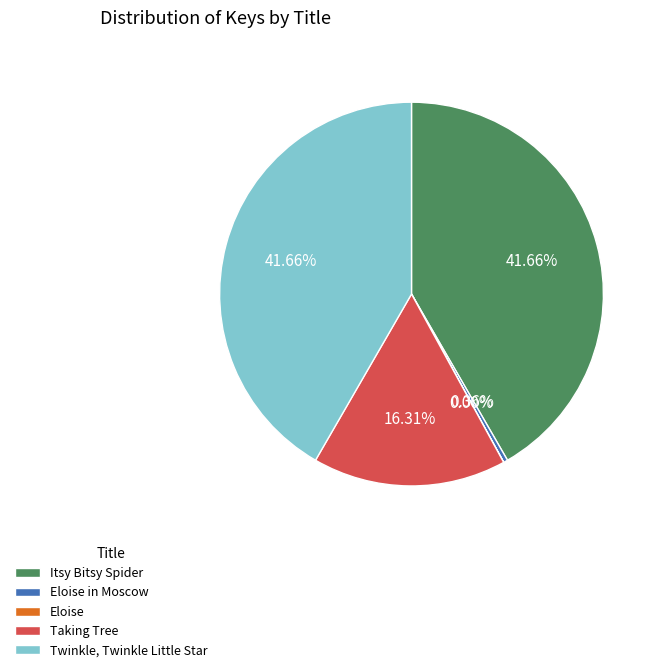

Does any single category account for the majority?

No